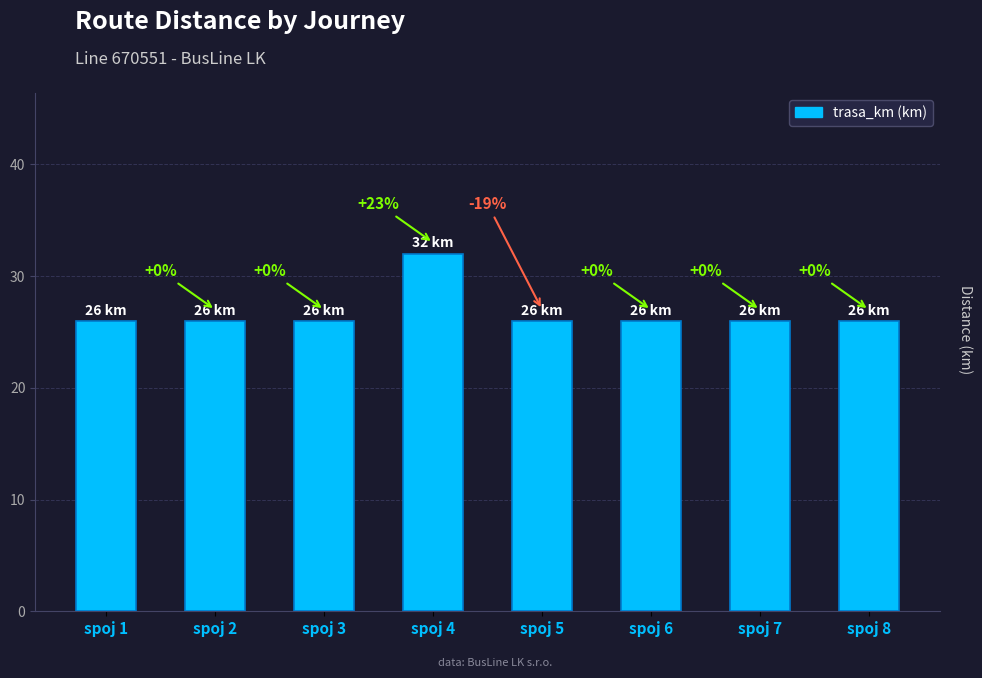

Reading left to right, transcribe all the data shown in this chart.

spoj 1=26	spoj 2=26	spoj 3=26	spoj 4=32	spoj 5=26	spoj 6=26	spoj 7=26	spoj 8=26